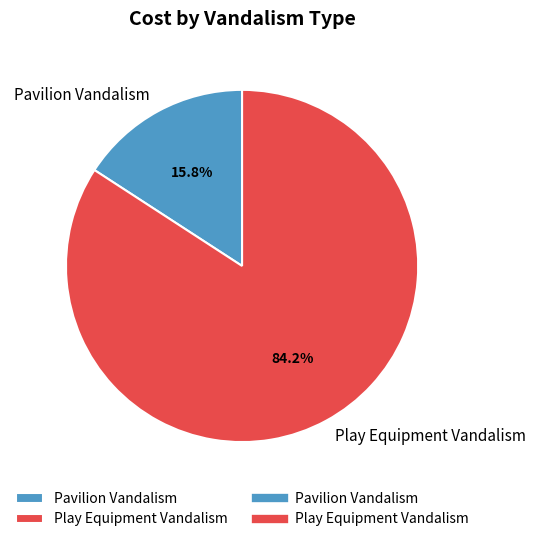

Between Pavilion Vandalism and Play Equipment Vandalism, which is larger?

Play Equipment Vandalism